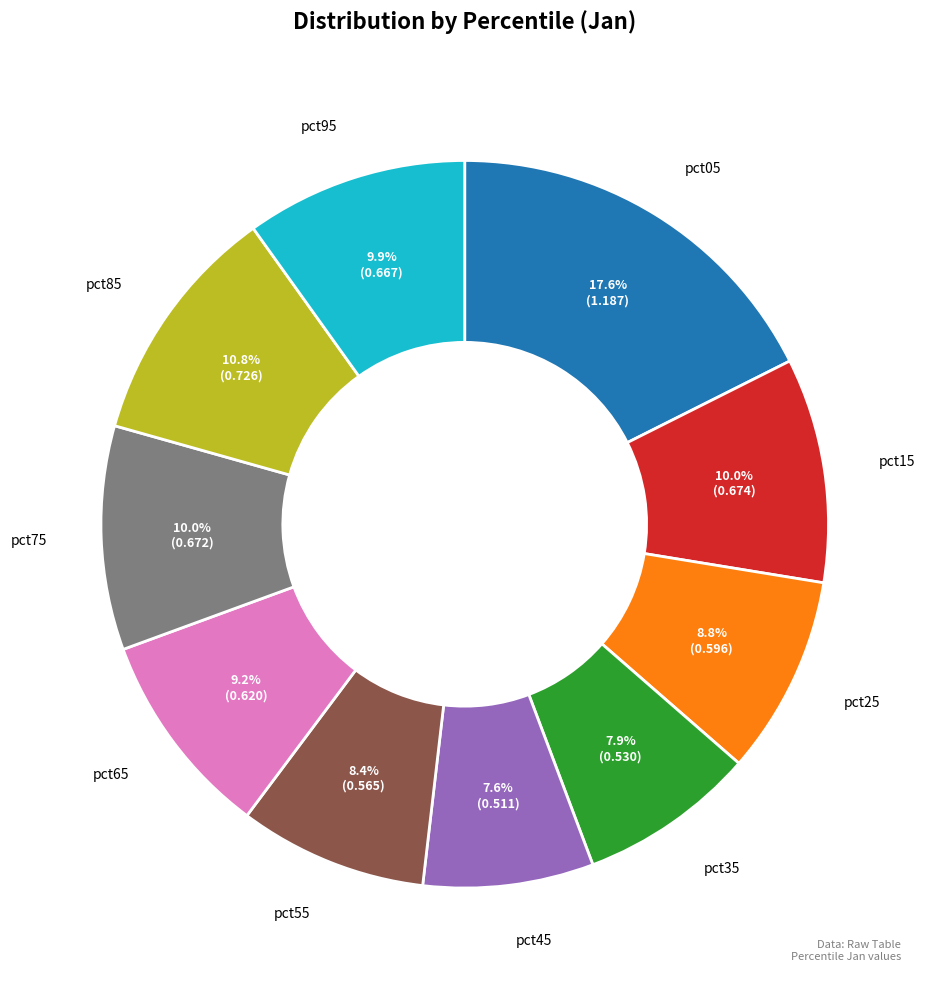

How many slices are in this pie chart?

10